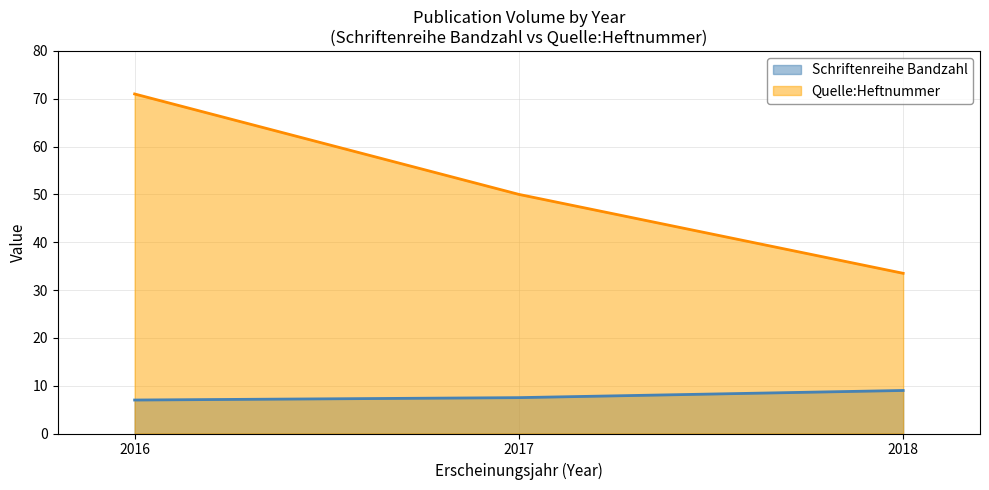

How many distinct data groups are displayed?

2